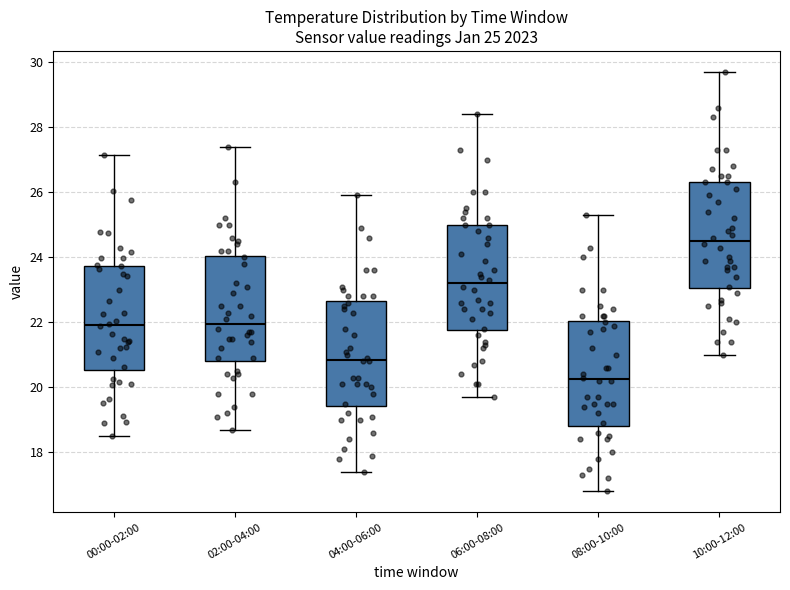

Which box has the highest median line?

10:00-12:00